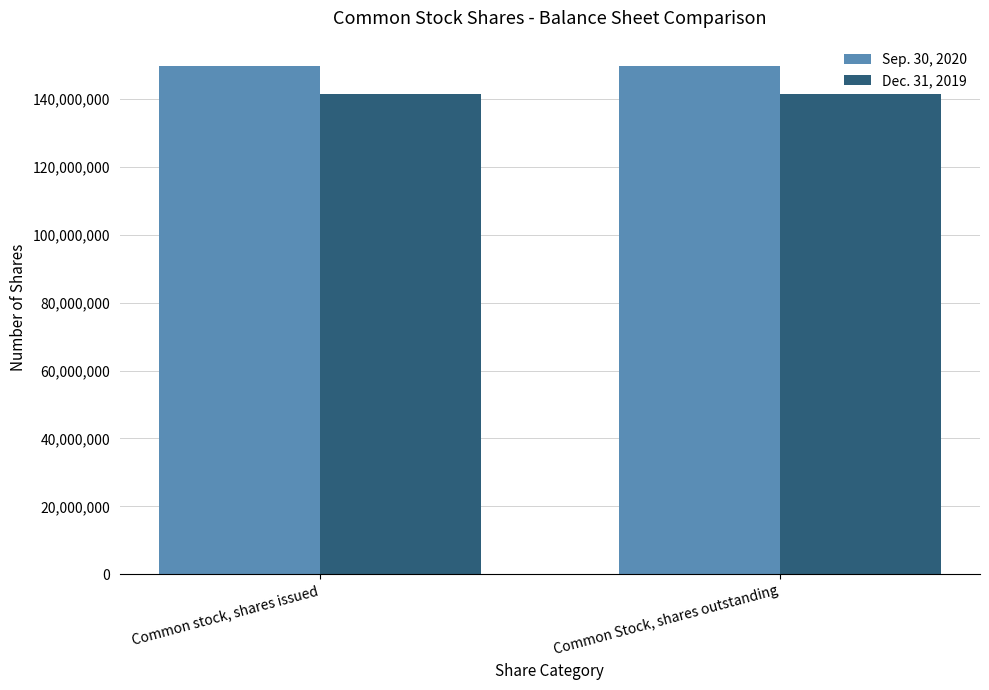

What value does the Dec. 31, 2019 series have at Common stock, shares issued?

141407650